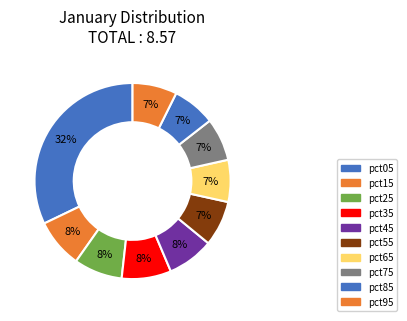

To the nearest percent, what is the difference between the largest and smallest slice percentages?

25%